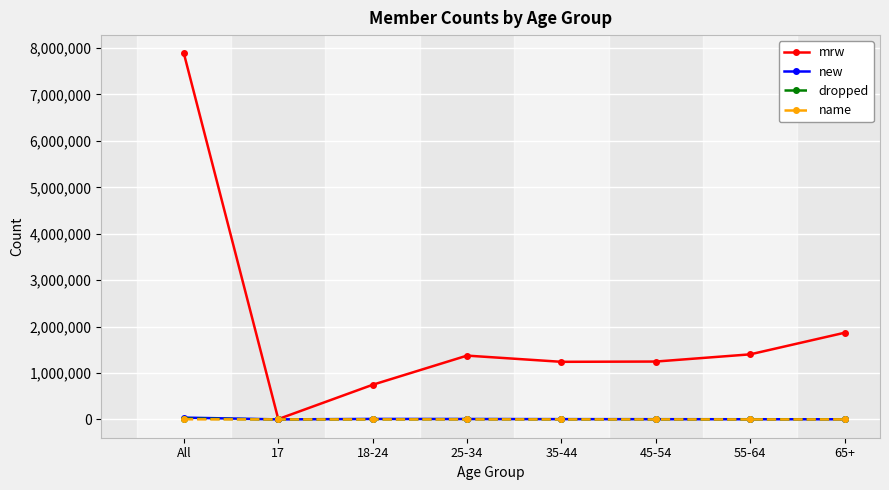

Which series changed the most between 18-24 and 35-44?

mrw